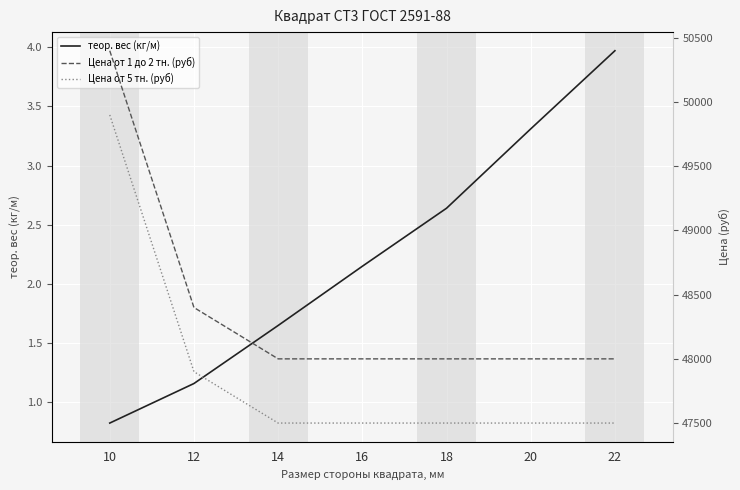

The value of Цена от 1 до 2 тн. (руб) at 20 is 48000.0. True or false?

True